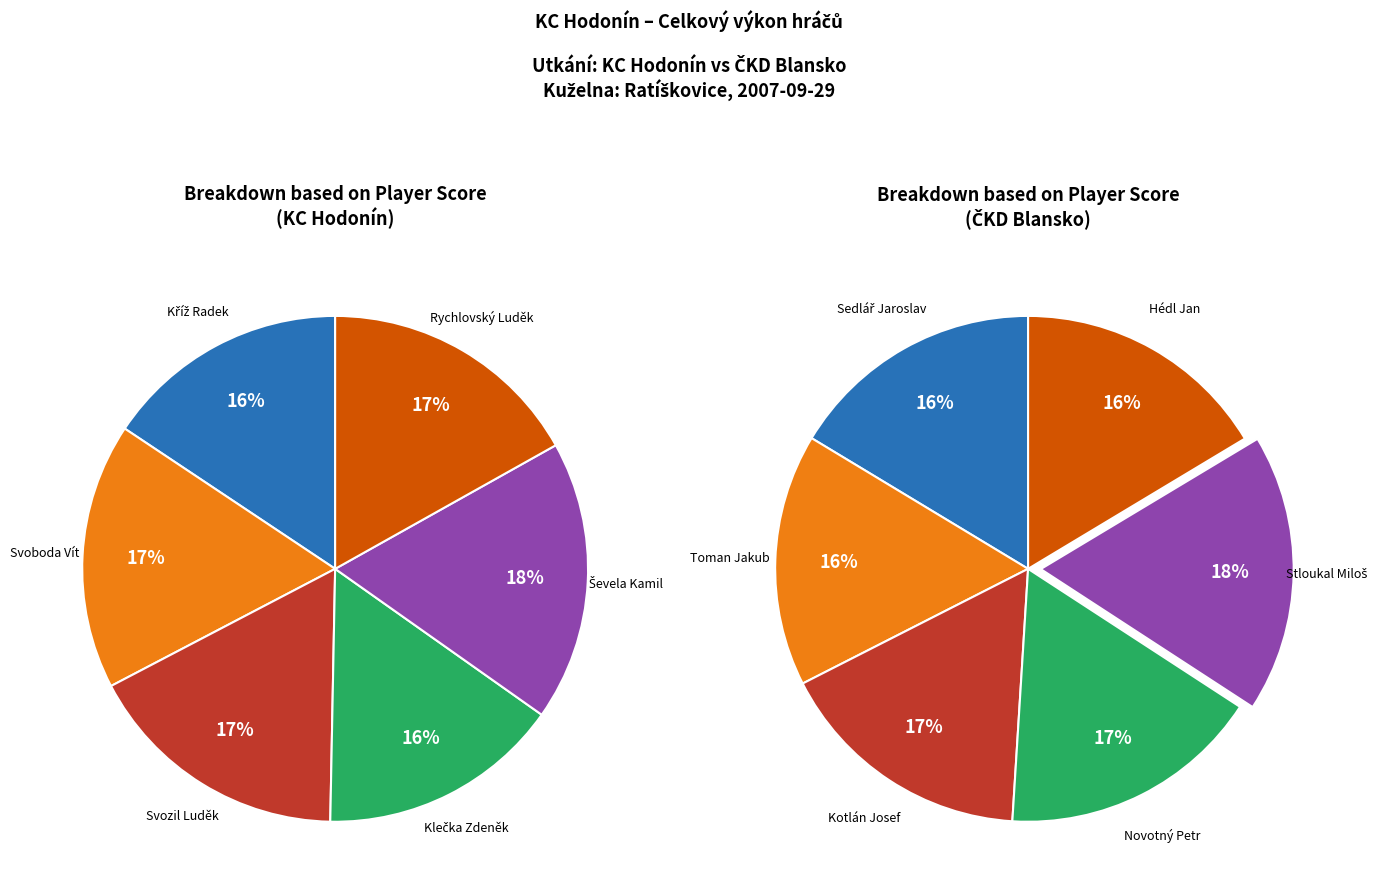

To the nearest percent, what percentage of the pie is Svoboda Vít?

17%